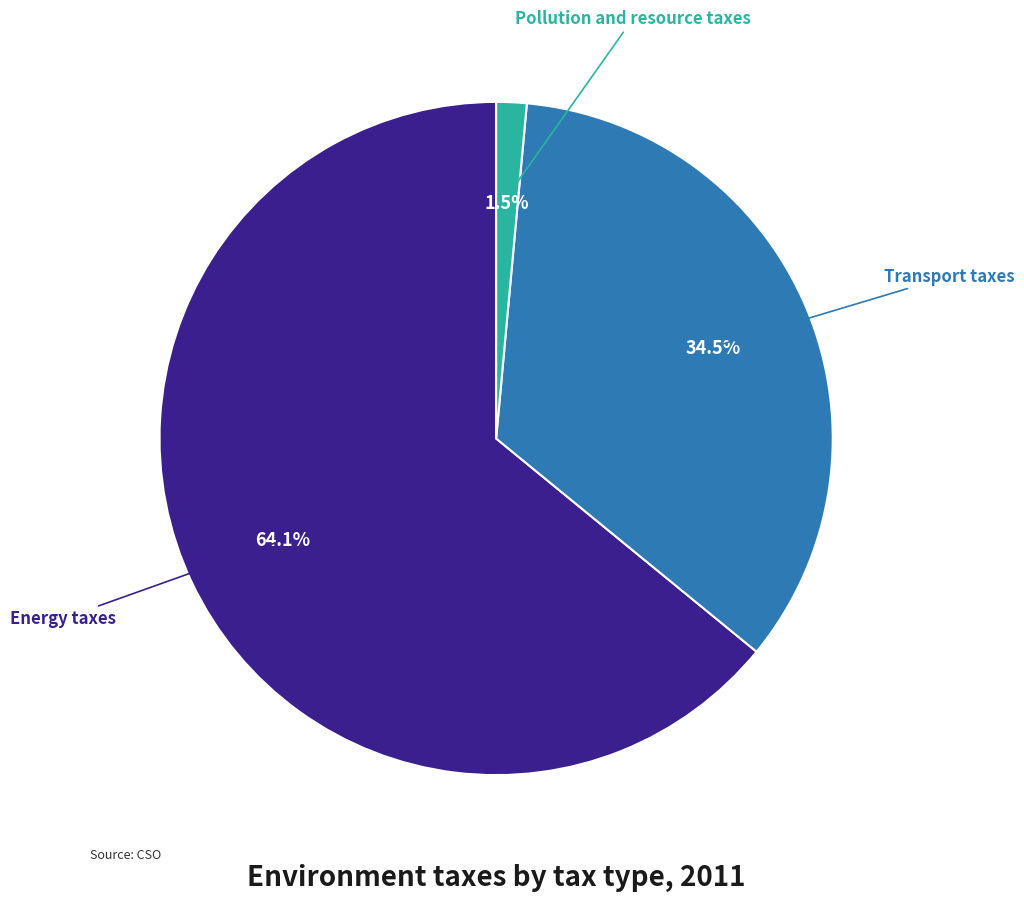

Count the number of slices in the pie.

3